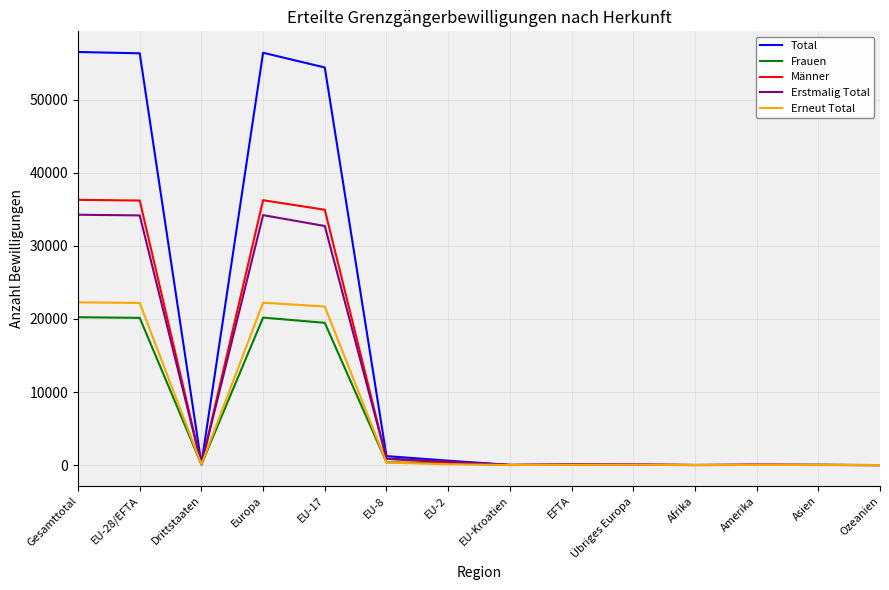

The value of Erstmalig Total at EU-17 is 6641. True or false?

False